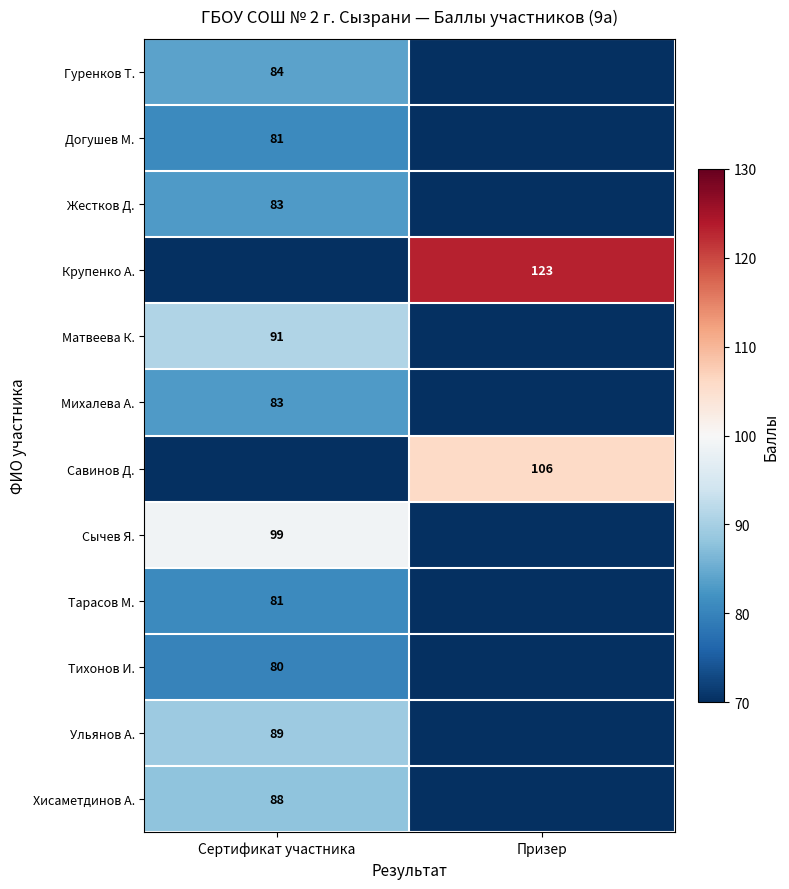

At which category does the chart reach its peak across all series?

Призер